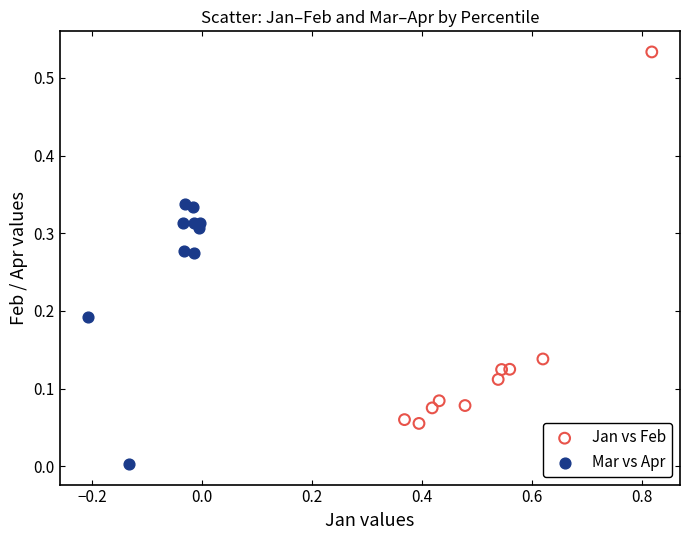

Which series has the widest spread of Y values?

Jan vs Feb